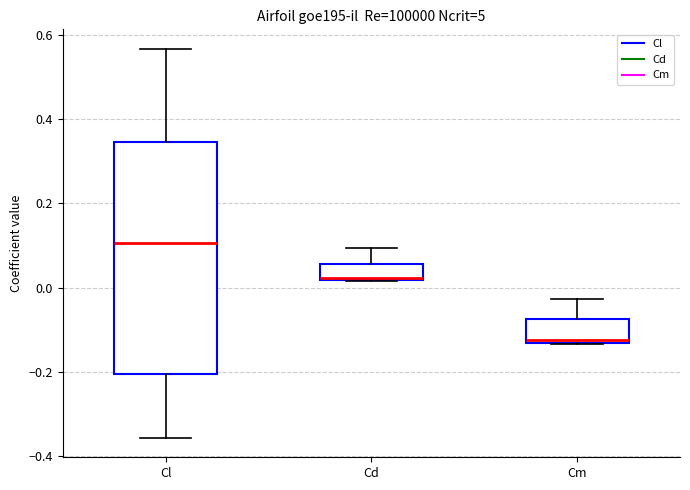

Which box has the lowest median line?

Cm